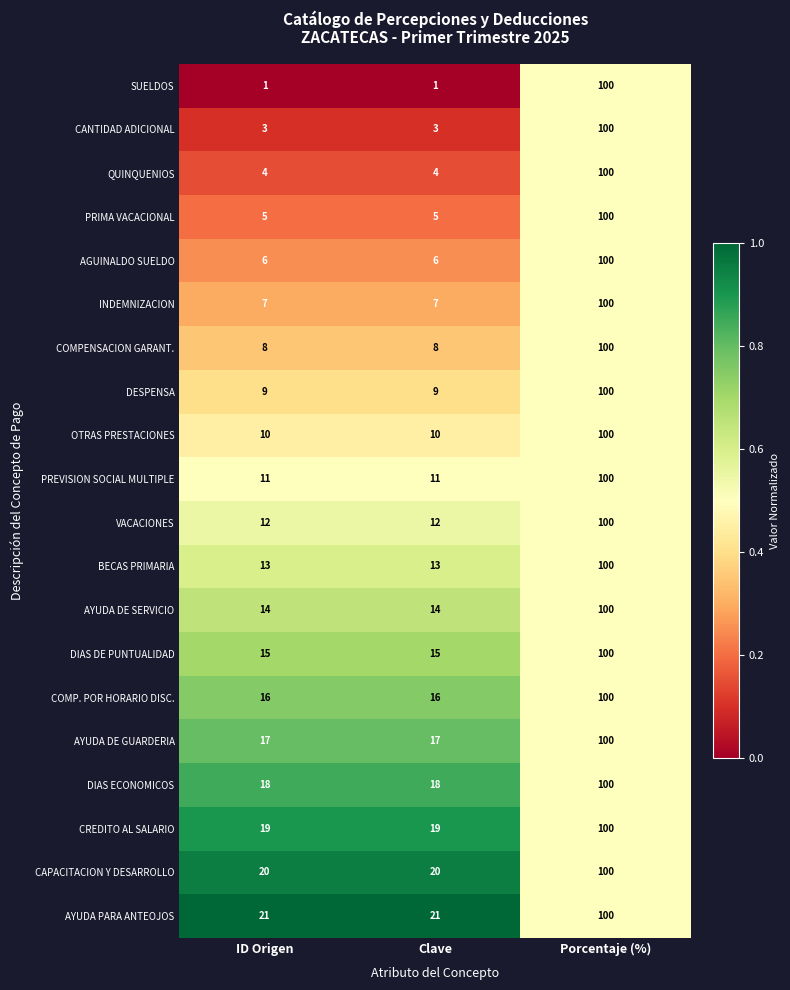

Which series changed the most between Clave and Porcentaje (%)?

SUELDOS